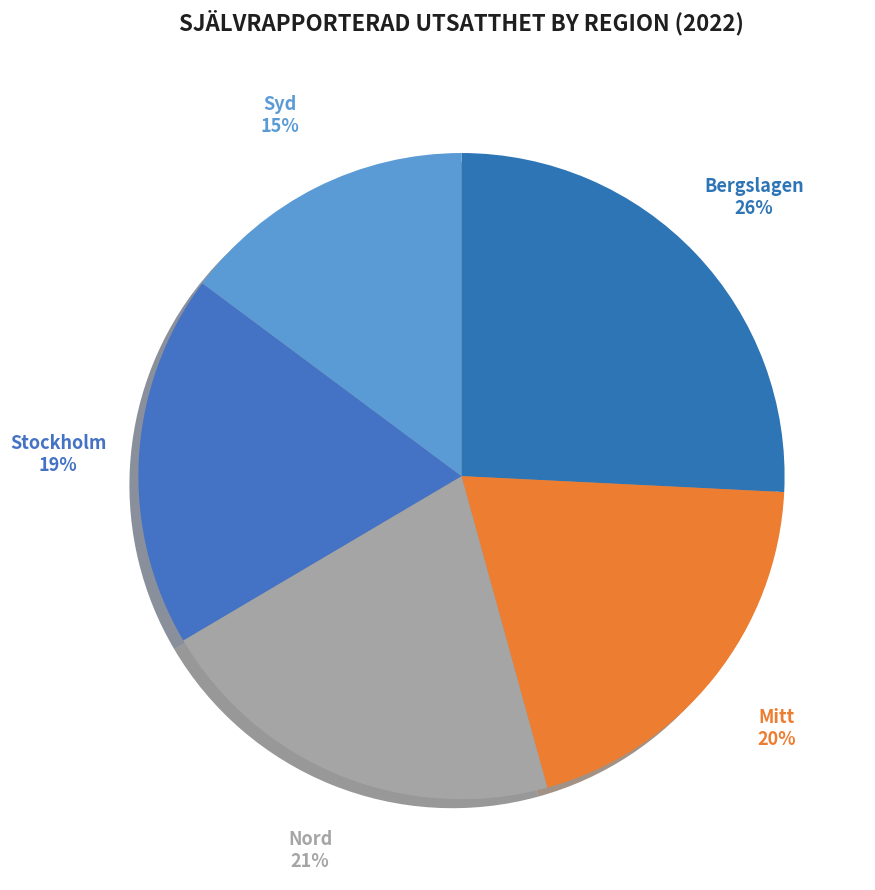

Is it true that Mitt is 20% of the pie?

True